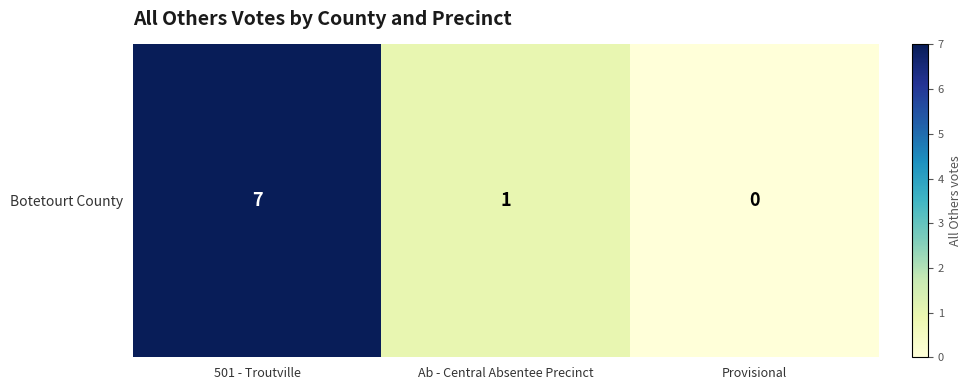

Reading left to right, list all the values displayed in this chart.

501 - Troutville=7	Ab - Central Absentee Precinct=1	Provisional=0